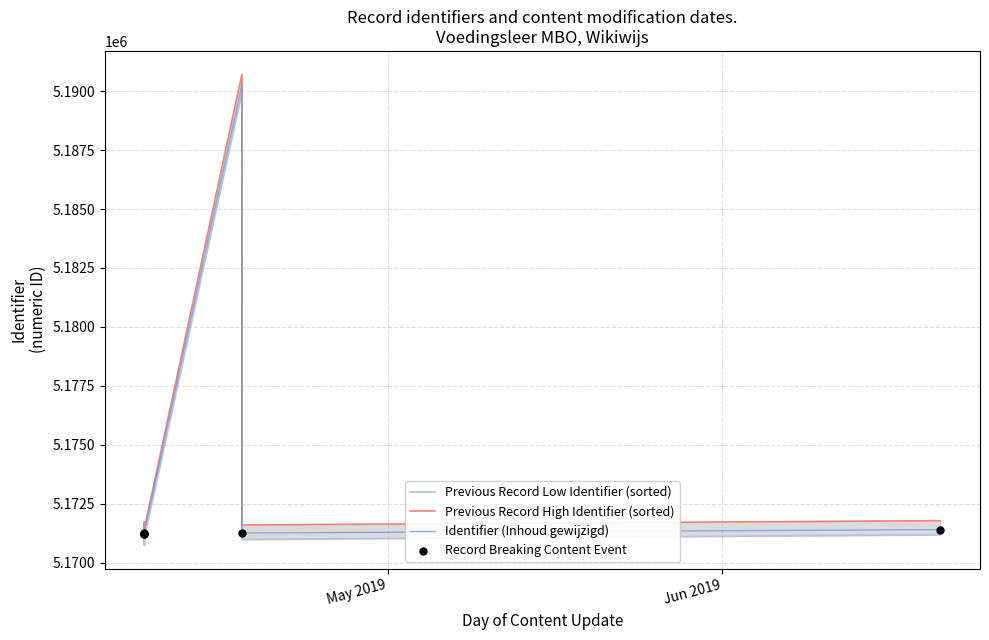

Between 2019-04-08 10:38:42 and 2019-04-17 11:03:06, which is larger?

2019-04-17 11:03:06